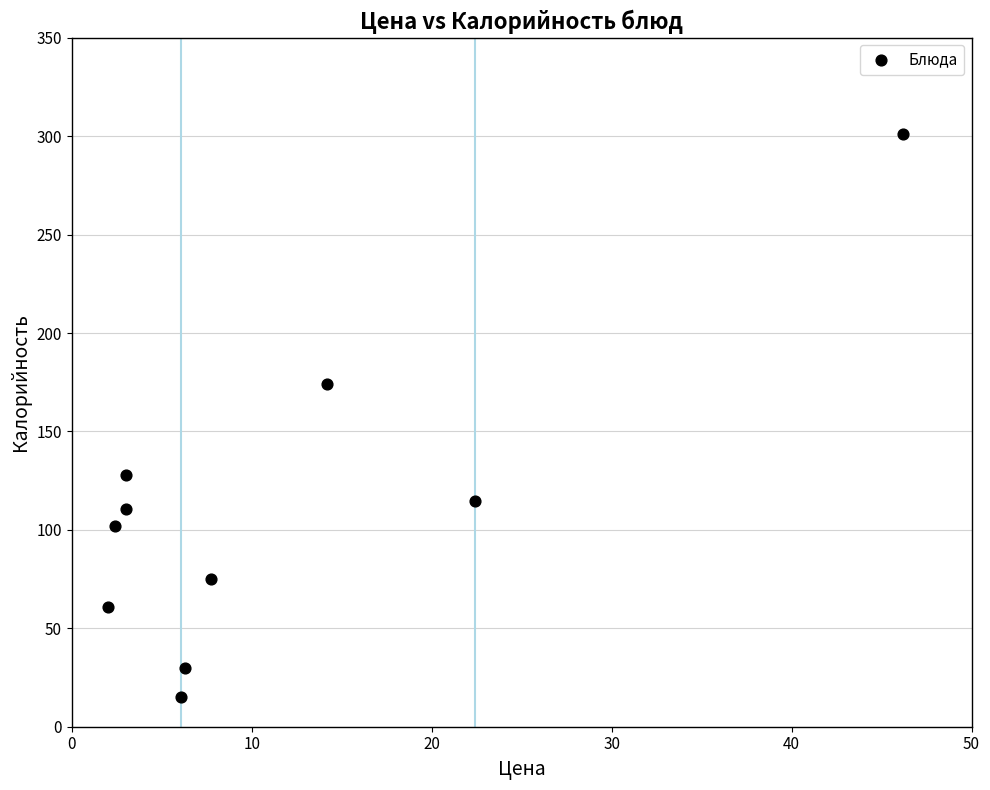

What is the average Y value?

111.1